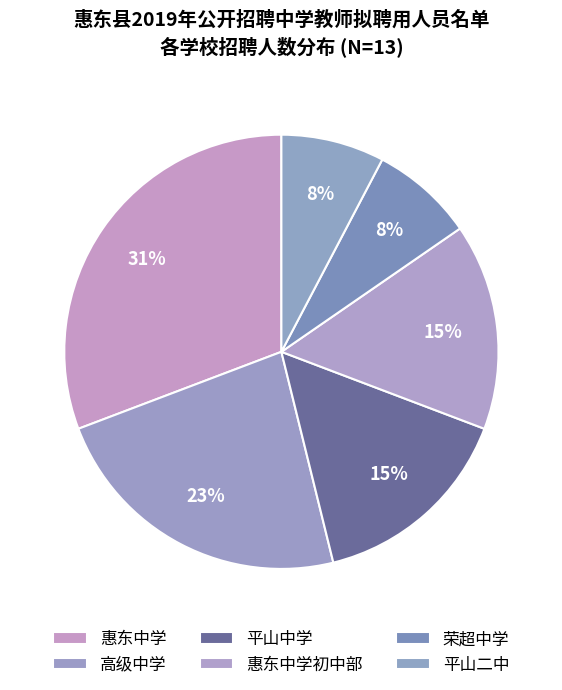

Count the number of slices in the pie.

6